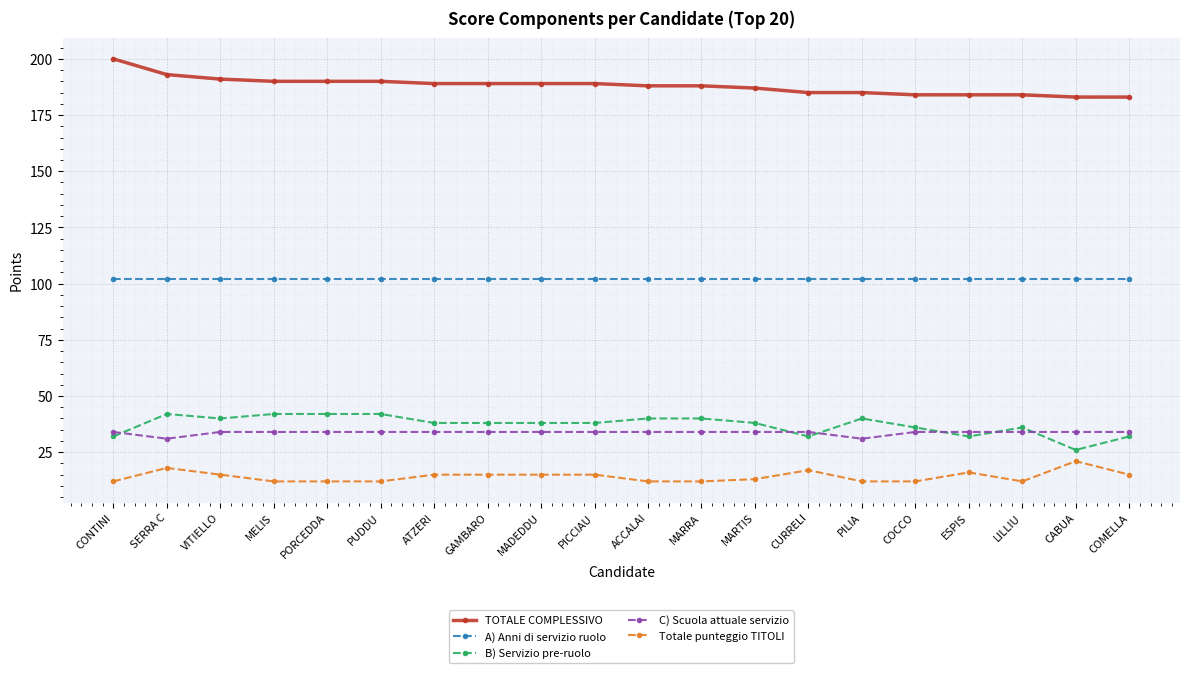

At how many categories does at least one series exceed 149?

20